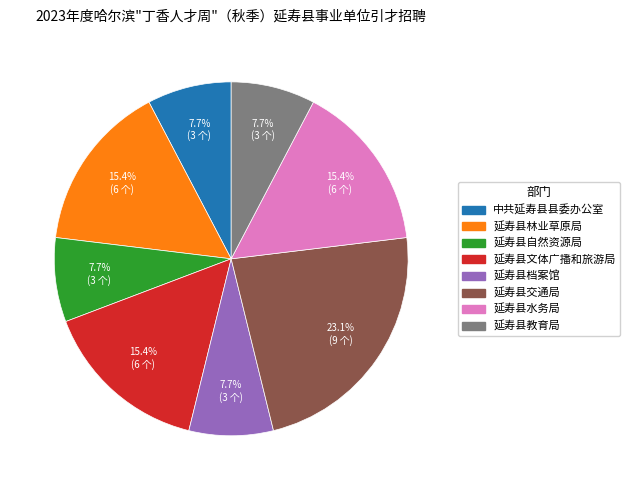

How many segments does this pie chart have?

8